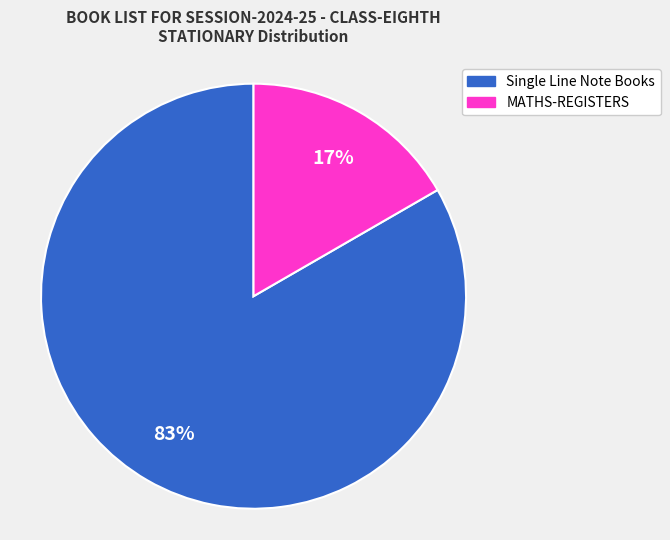

Which slice is the smallest?

MATHS-REGISTERS